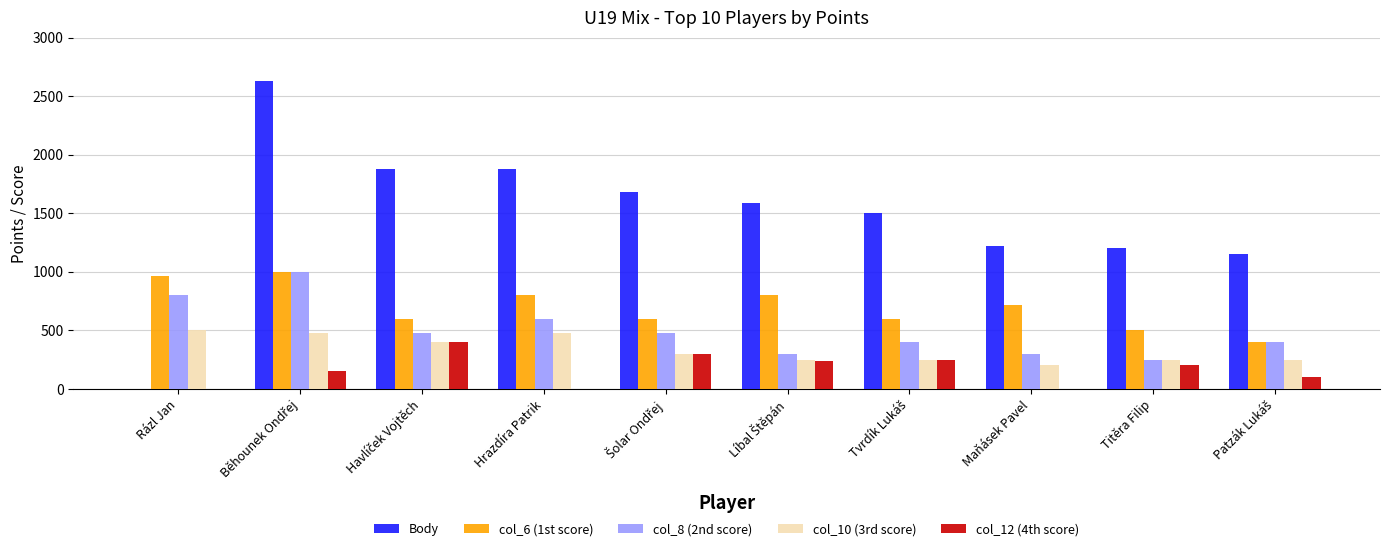

Which series has the largest total across all categories?

Body